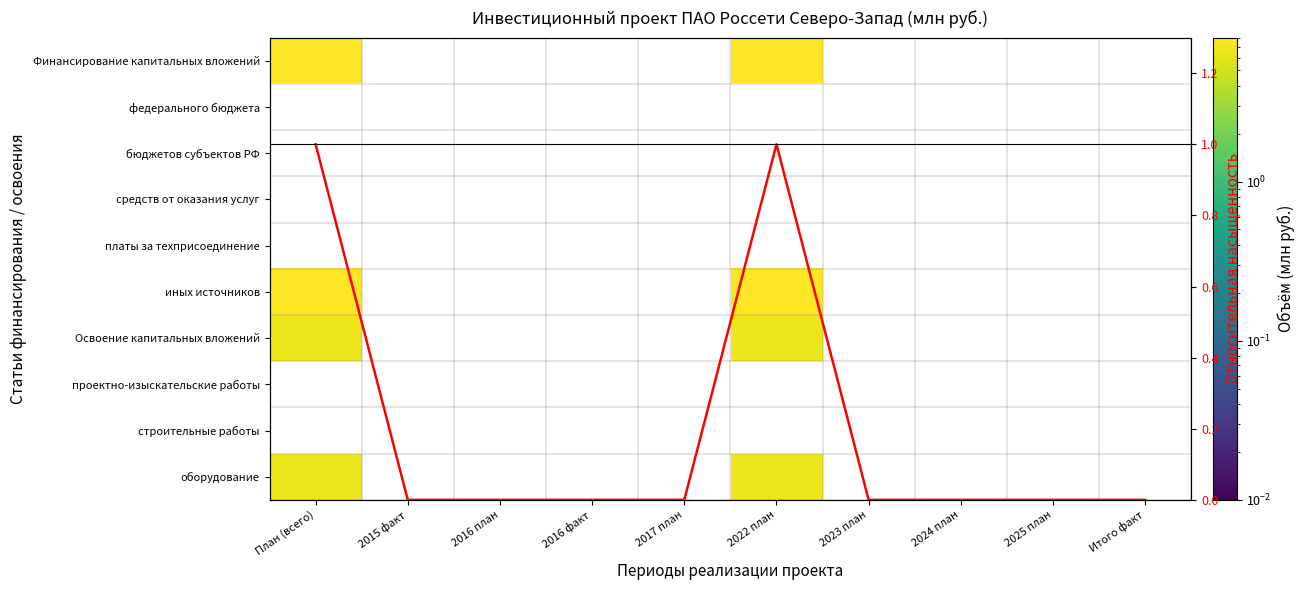

Is it true that федерального бюджета equals 0.0 at 2016 факт?

True